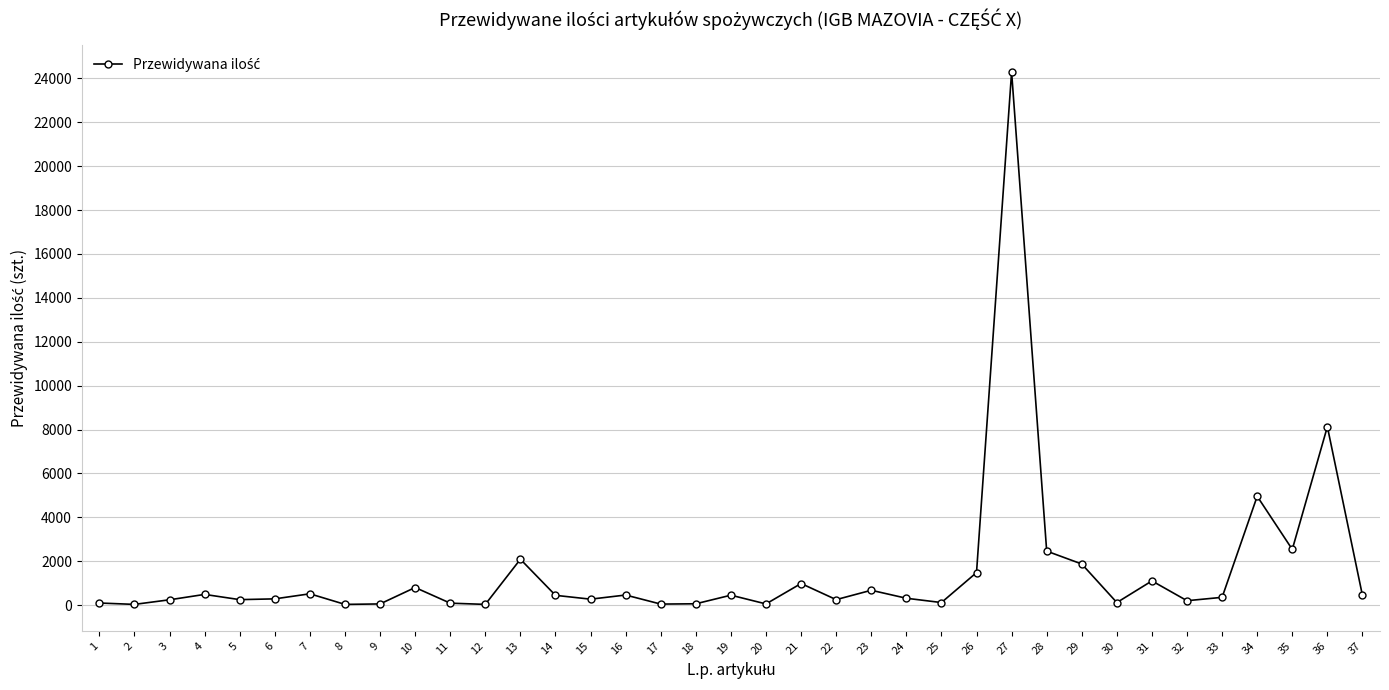

What is the difference between the maximum and second lowest values?

24269